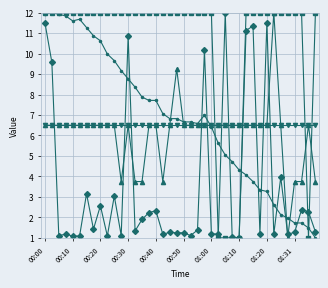

What is the minimum value shown in the chart?

1.0